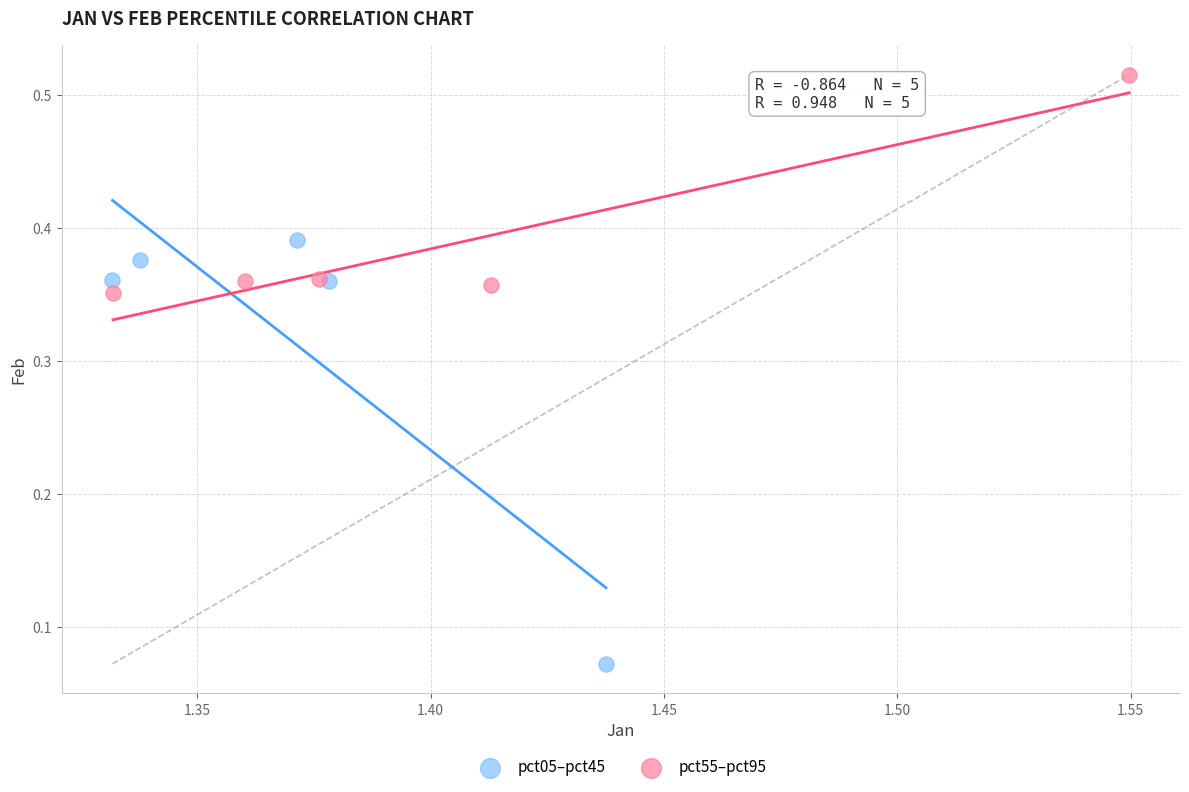

Which series reaches the minimum Y coordinate?

pct05–pct45